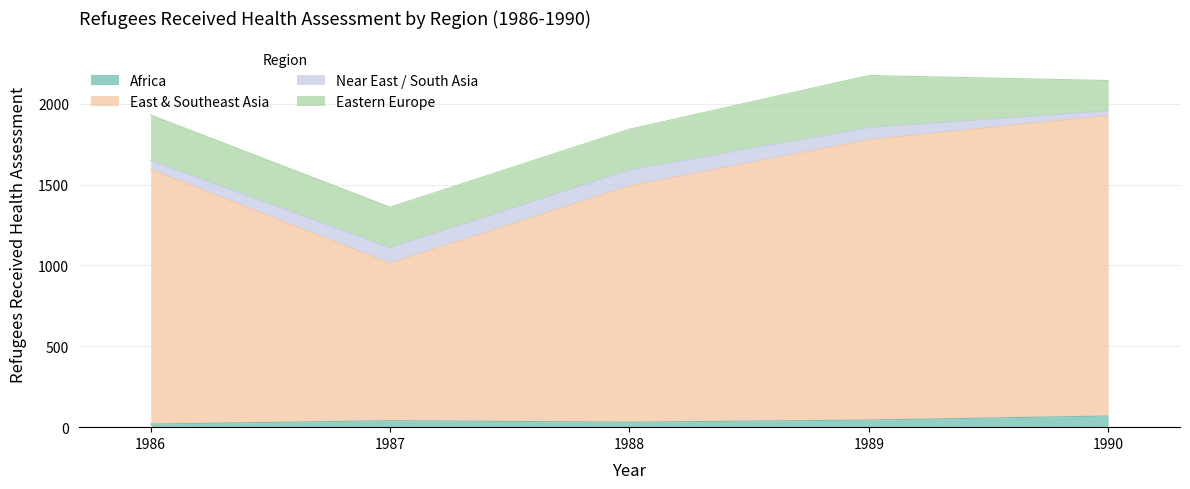

What are all the series names shown in the legend?

Africa, East & Southeast Asia, Near East / South Asia, Eastern Europe